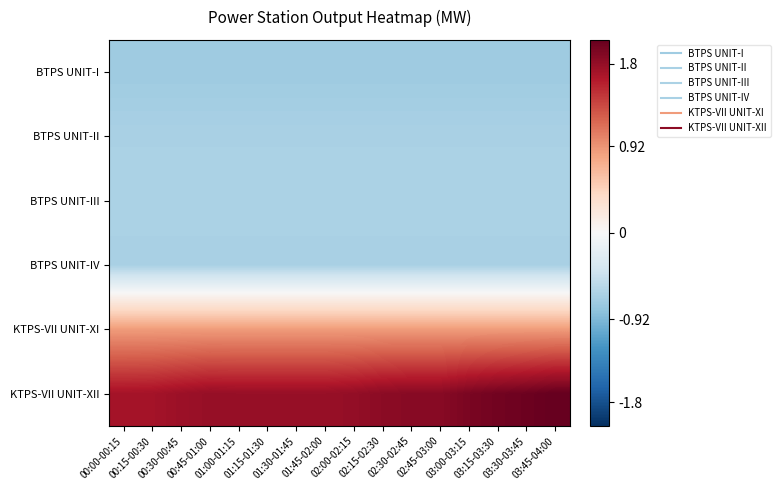

Which series has the widest spread of values?

KTPS-VII UNIT-XII